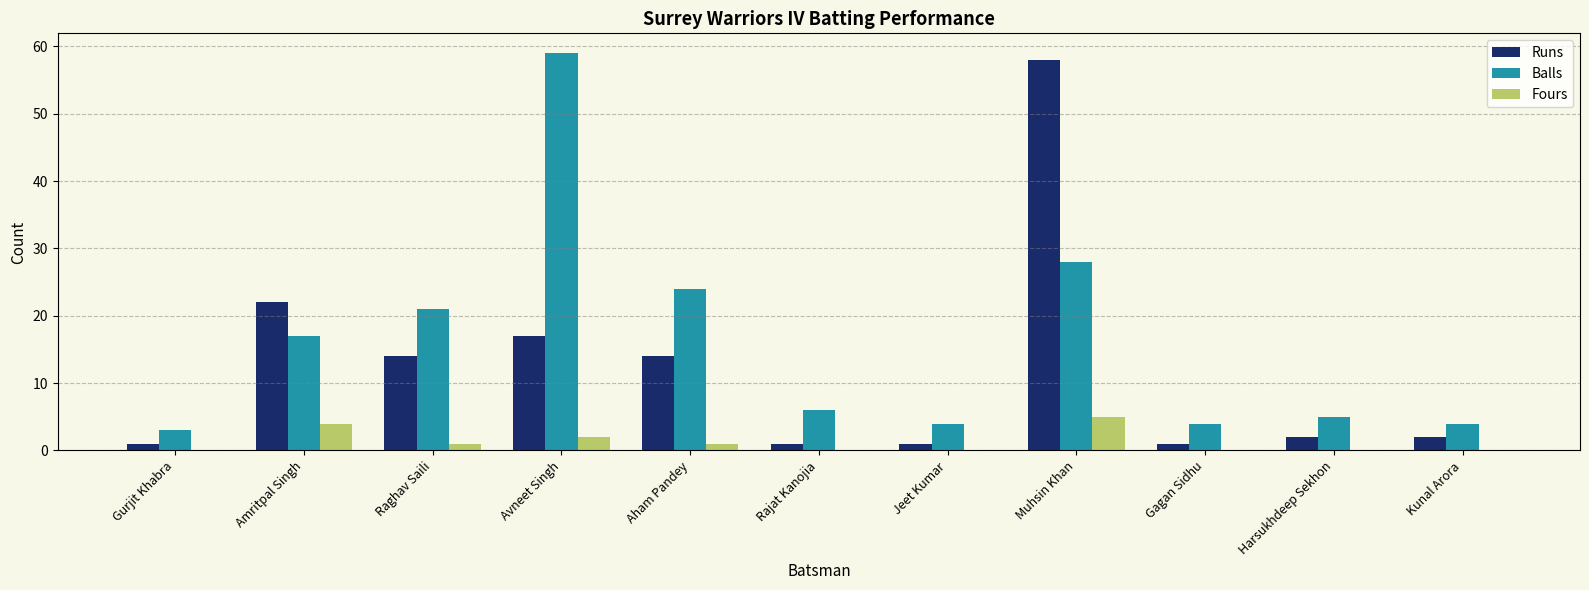

Which series has the largest total across all categories?

Balls